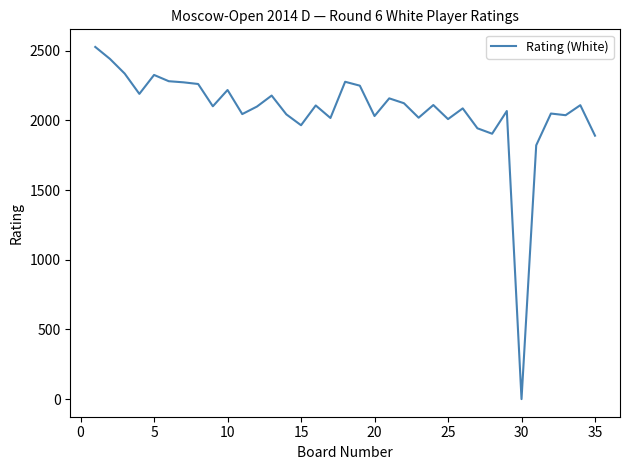

What is the difference between the maximum and minimum values?

2528